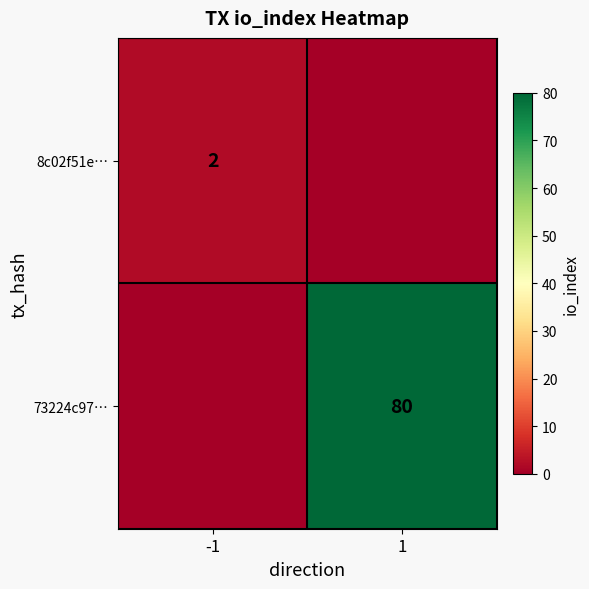

Is the value of 73224c97… at 1 greater than the value of 8c02f51e… at -1?

Yes